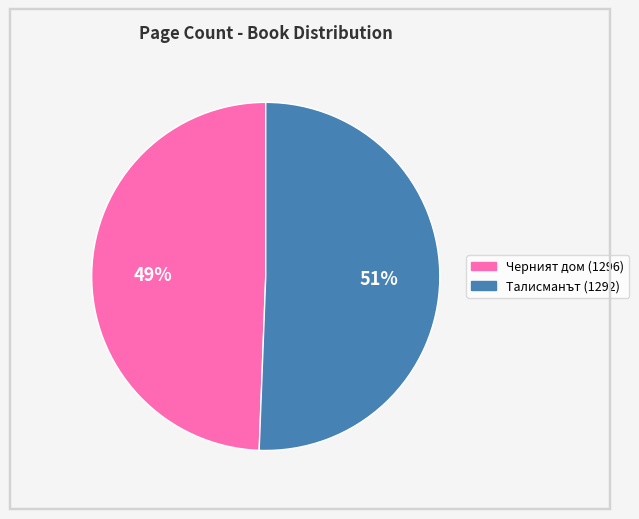

Which category has the biggest portion of the pie?

Талисманът (1292)